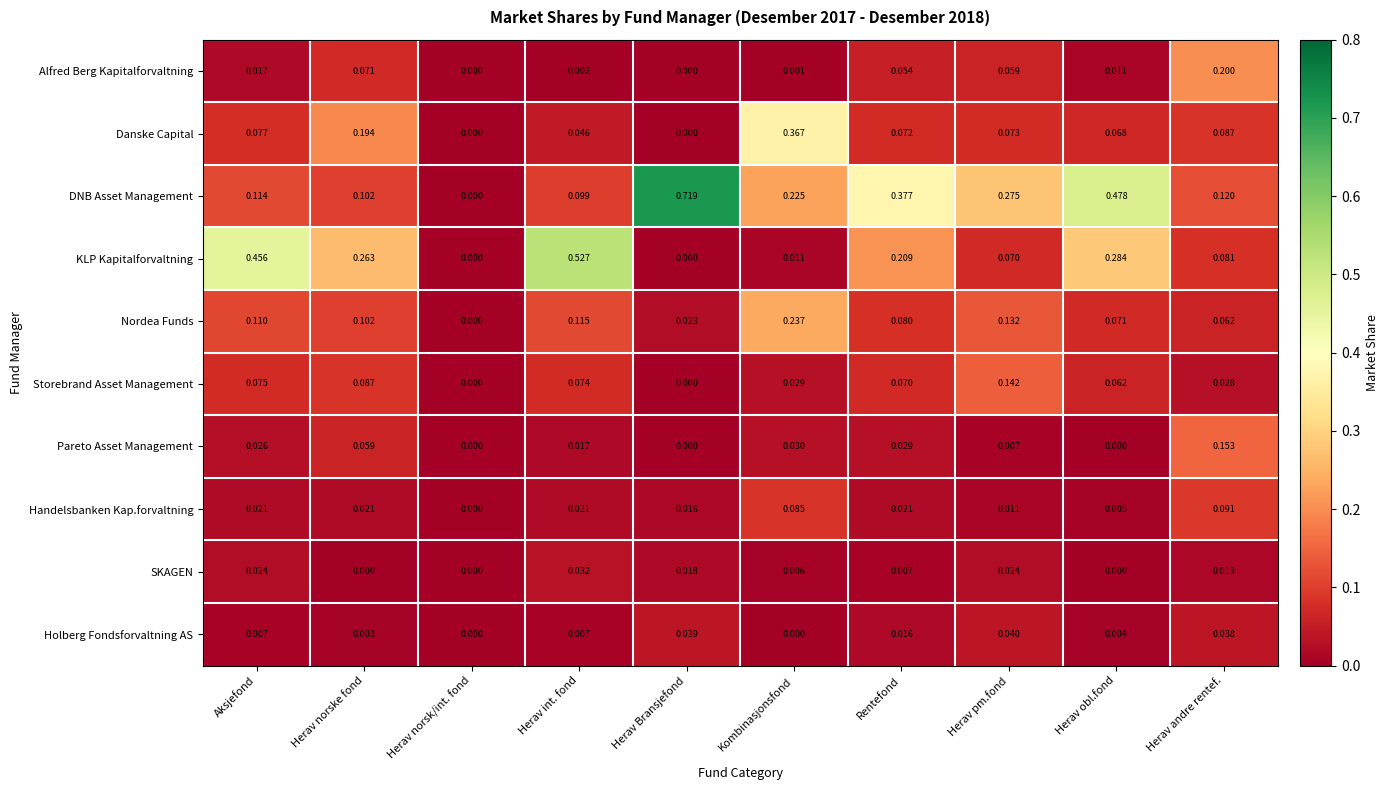

Which category has the highest value in the Storebrand Asset Management series?

Herav pm.fond